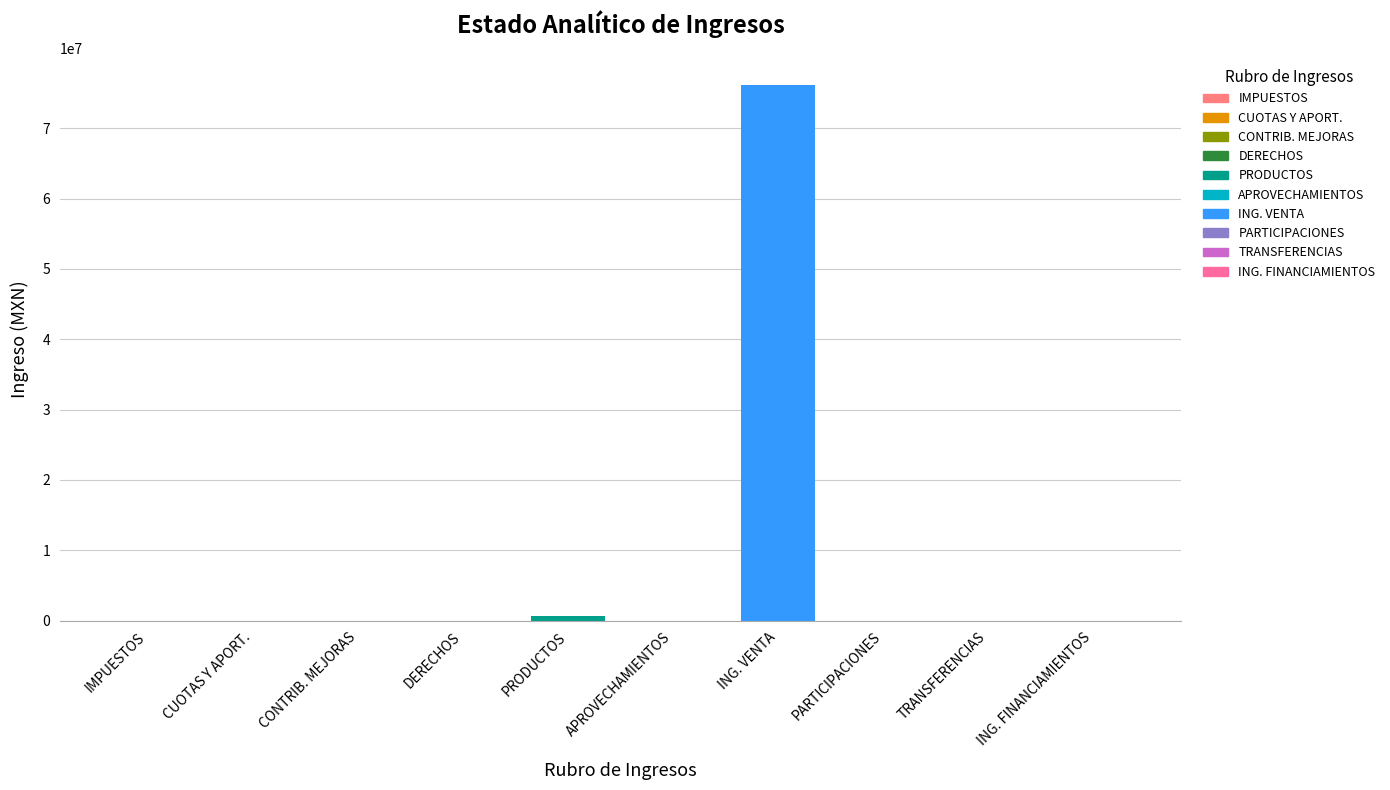

What is the maximum value shown in the chart?

76179629.3